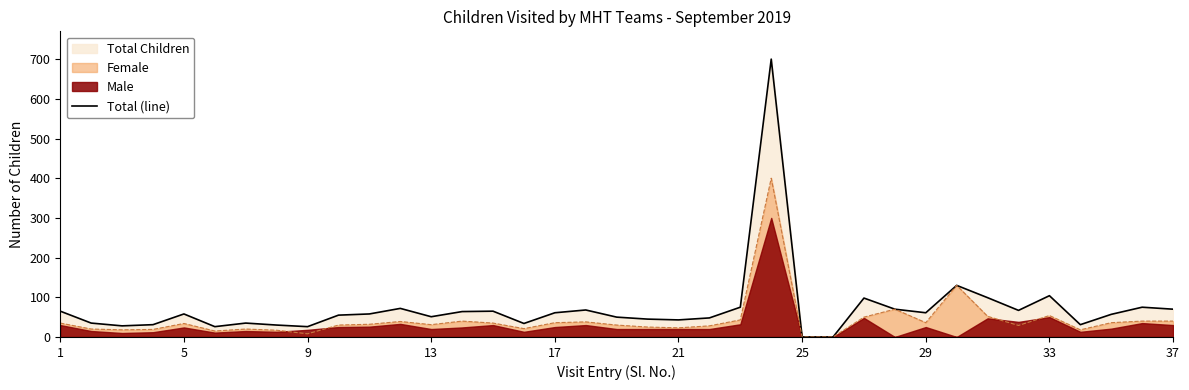

Is it true that Female equals -120 at 25?

False